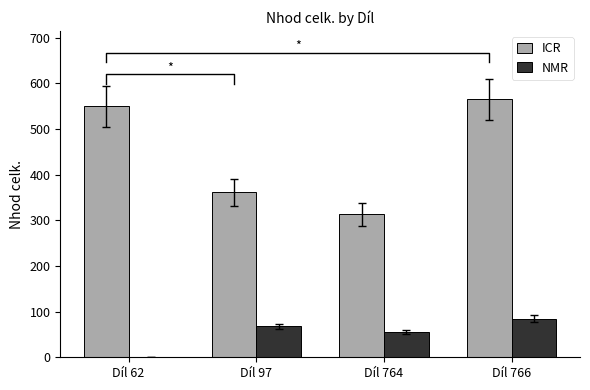

Count the number of data series in this chart.

2